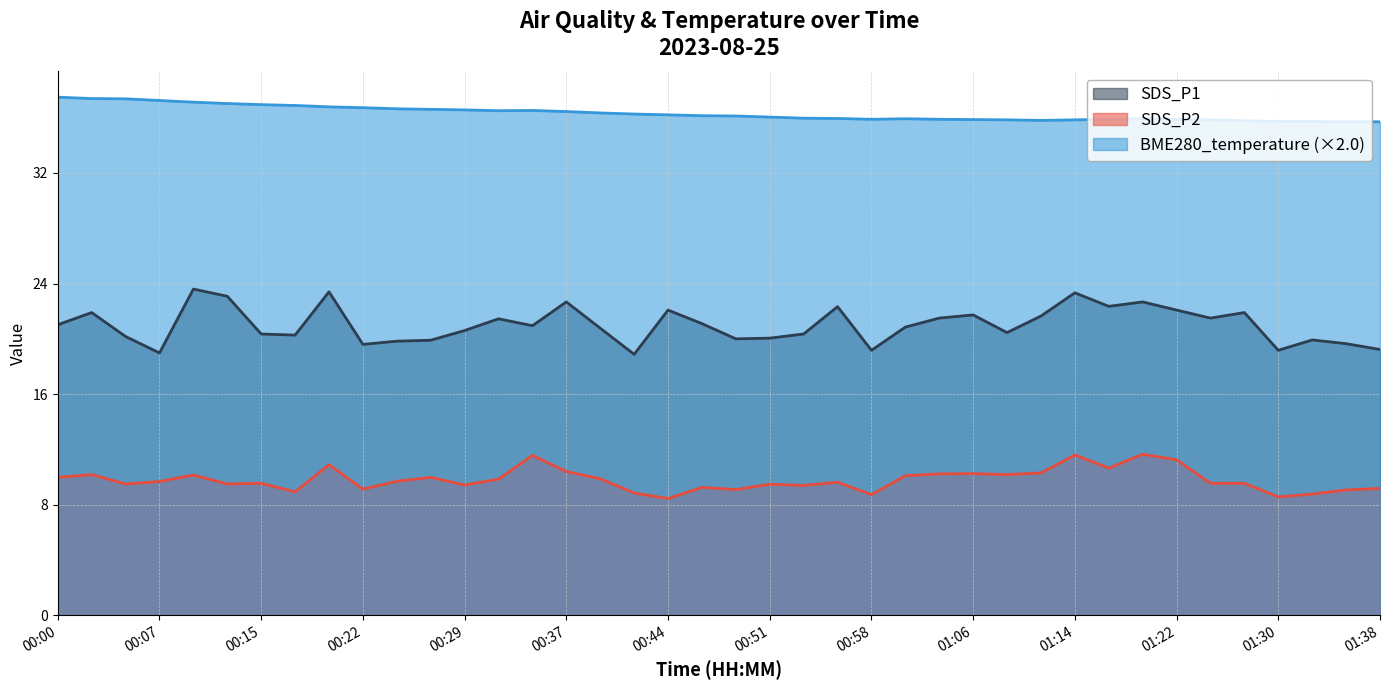

What is the difference between the maximum and minimum values in the SDS_P1 series?

4.7